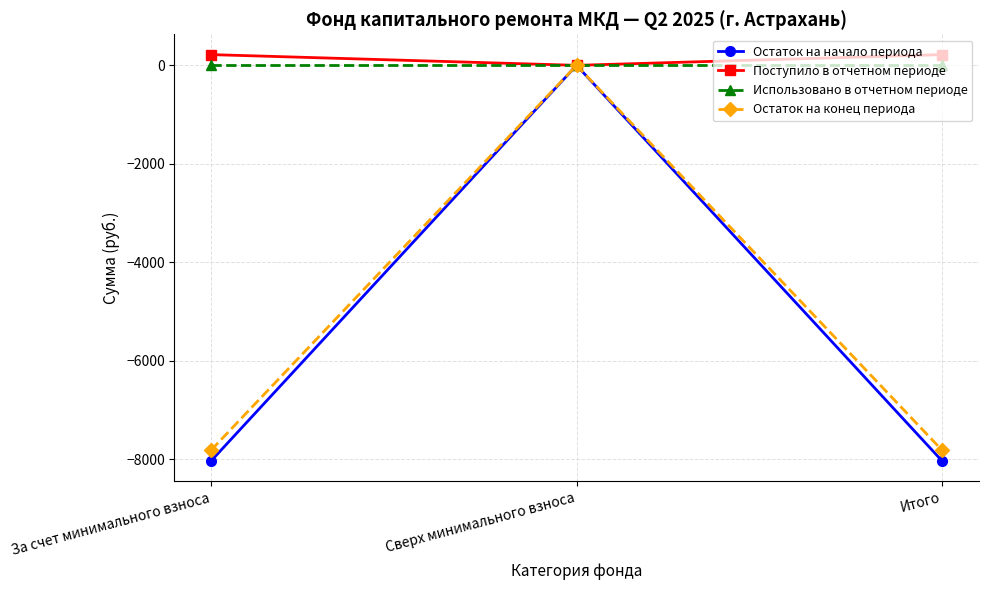

How many data points in Остаток на начало периода are above -8034?

1